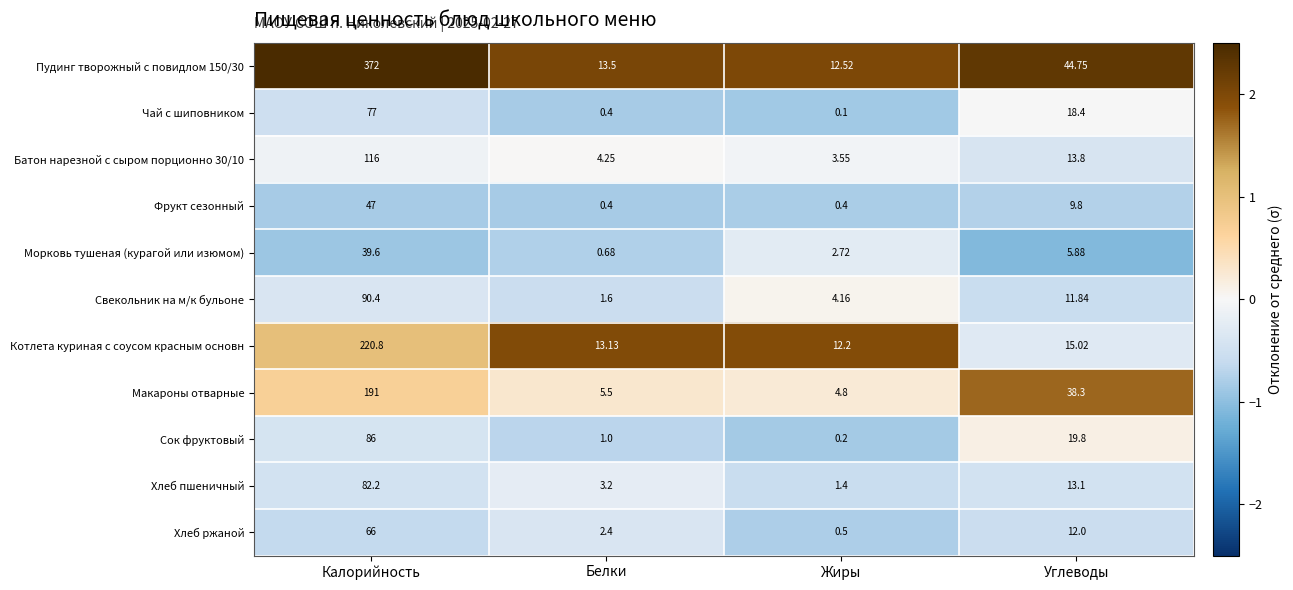

Which label corresponds to the smallest value in the chart?

Жиры